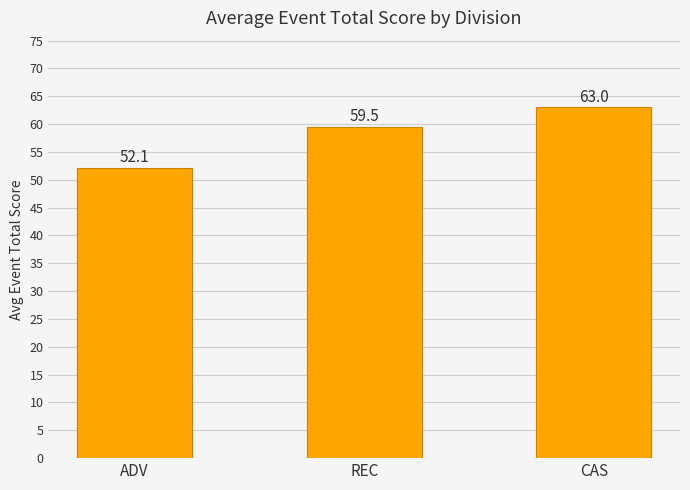

What is the label of the 3rd bar from the left?

CAS